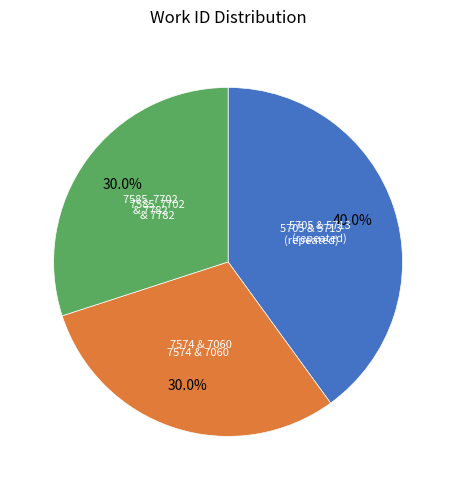

Is there a majority slice in this chart?

No